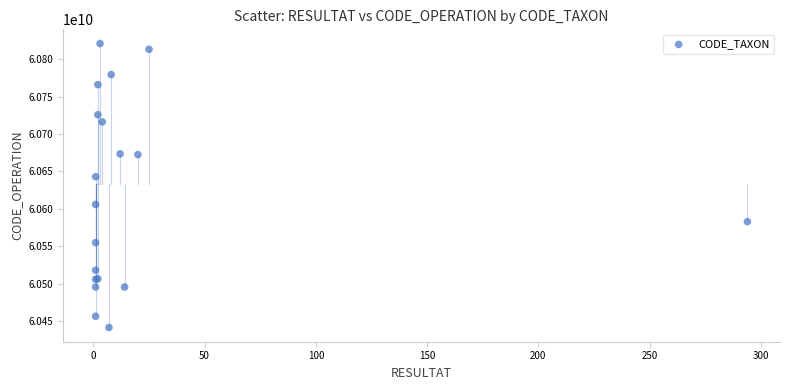

What Y value in the scatter plot is closest to 60631100880?

60642904583.7